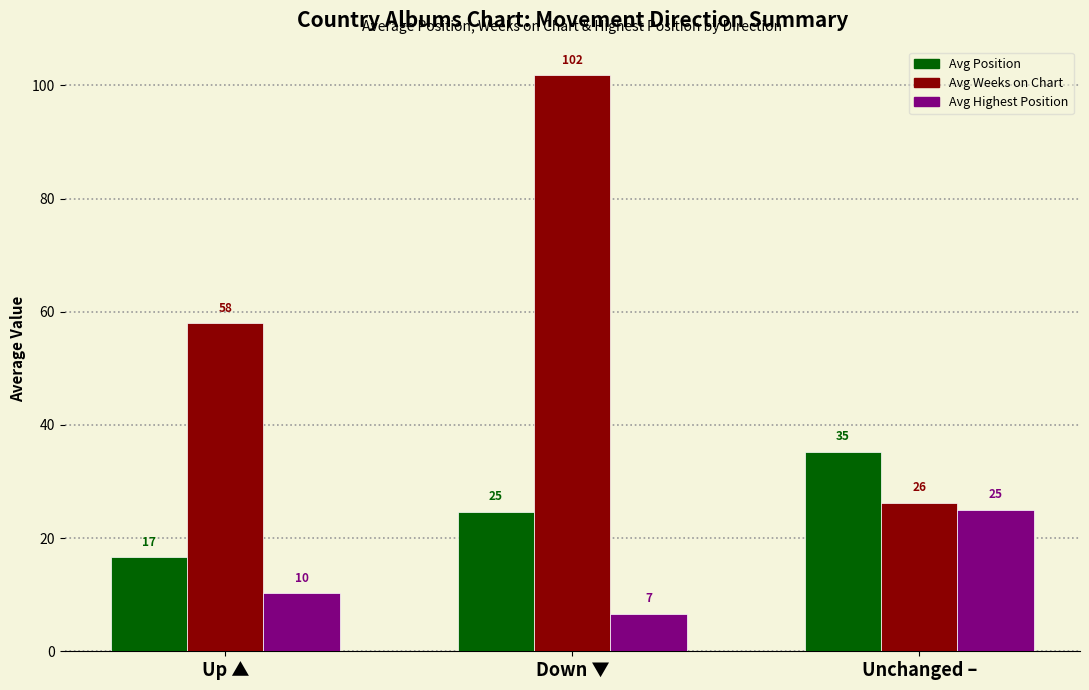

Which series has the largest range (max minus min)?

Avg Weeks on Chart